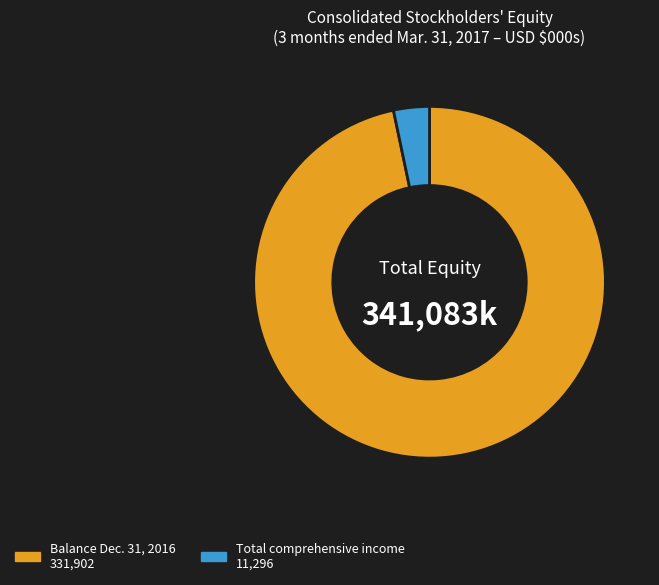

Is there any slice that represents more than half of the pie?

Yes